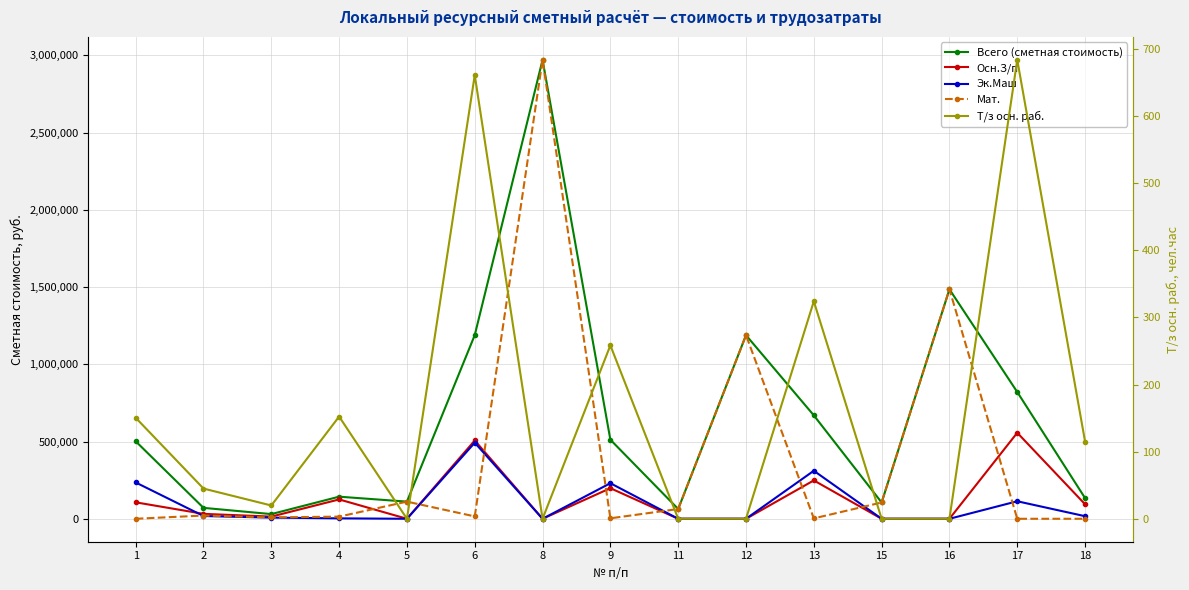

Which series has the largest range (max minus min)?

Мат.